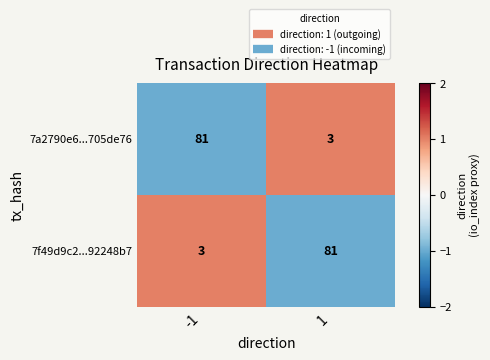

What is the difference between the highest and lowest values at -1?

78